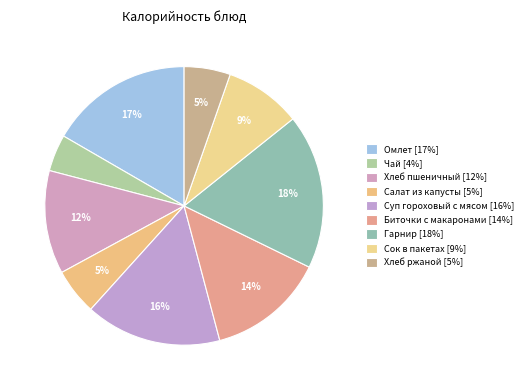

Does any single category account for the majority?

No